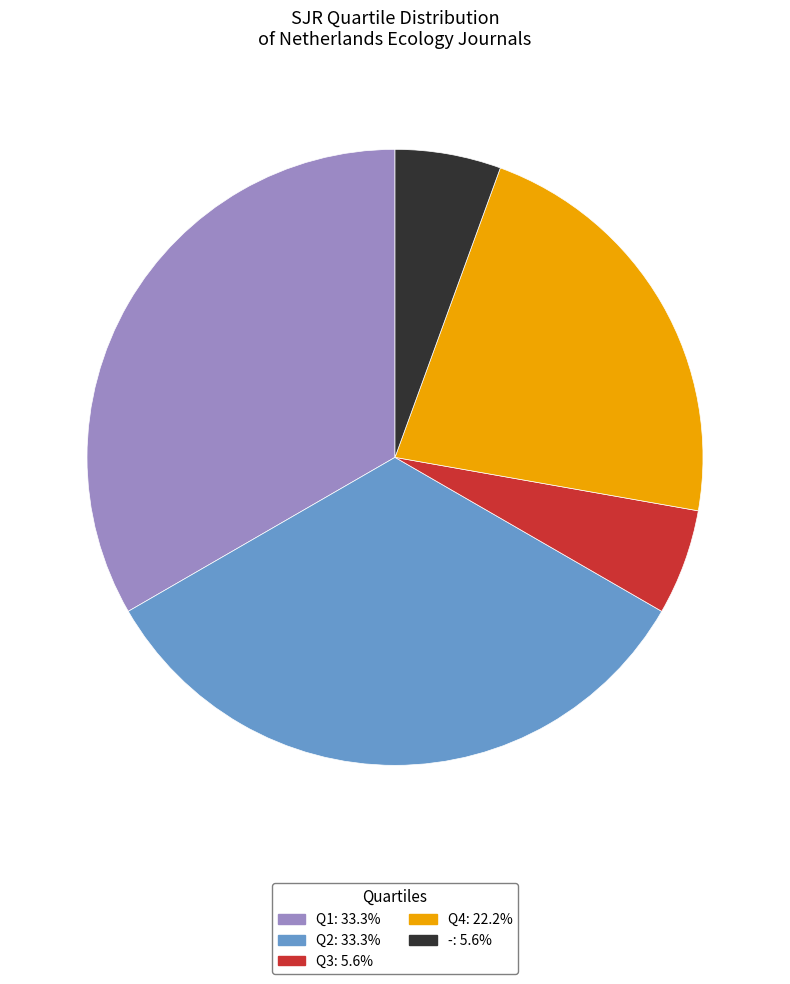

Do Q4 and - together represent more than half of the pie?

No